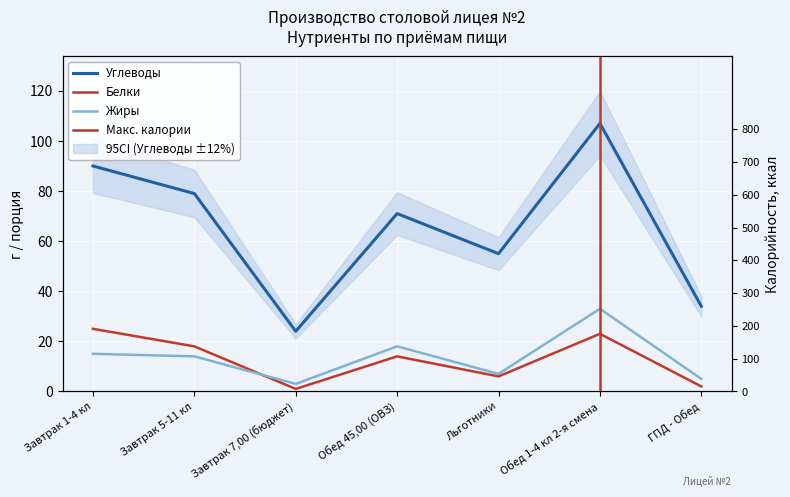

How many distinct data groups are displayed?

3